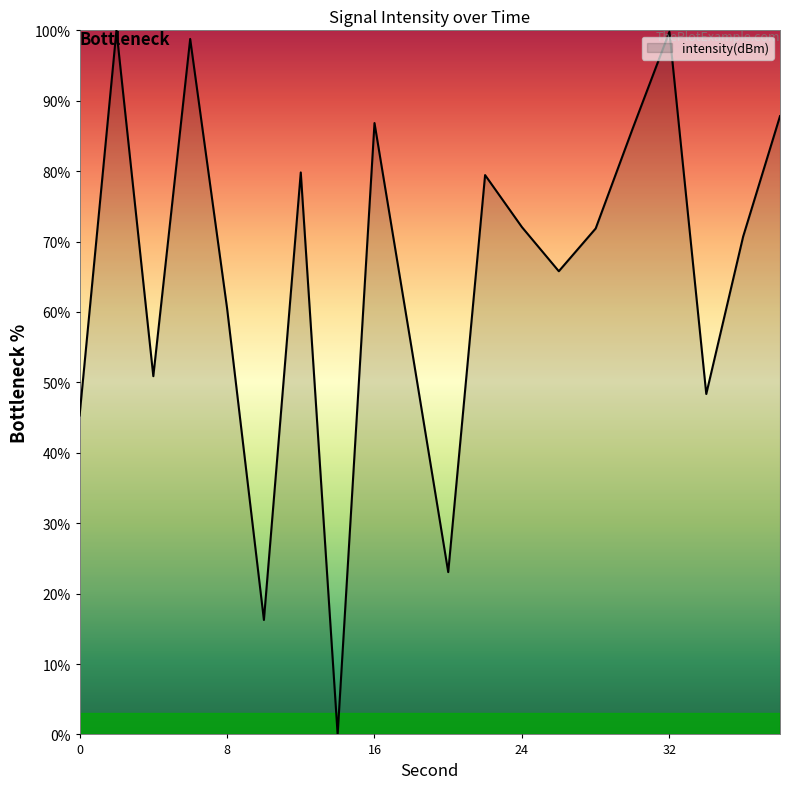

Does the chart display data point markers on the line(s)?

No